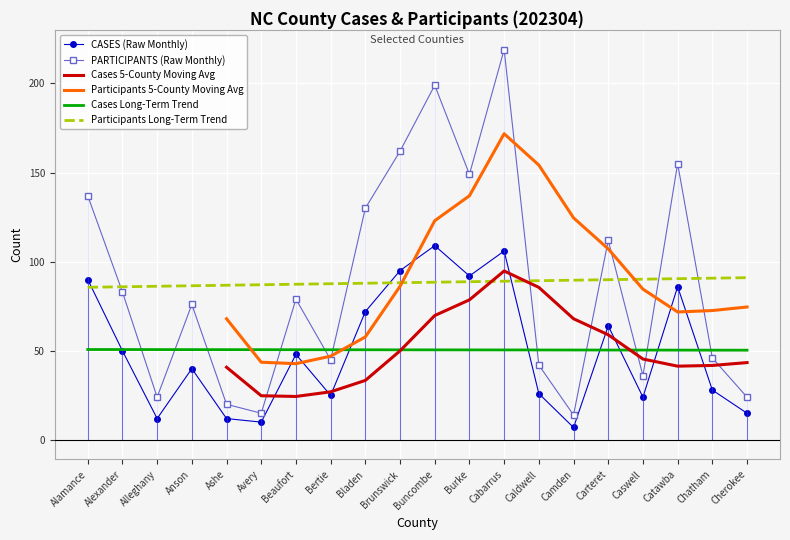

What is the label of the 13th point from the left?

Cabarrus